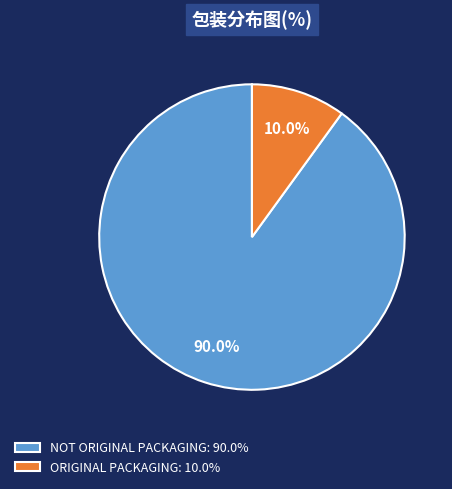

What is the total percentage of NOT ORIGINAL PACKAGING and ORIGINAL PACKAGING?

100.0%